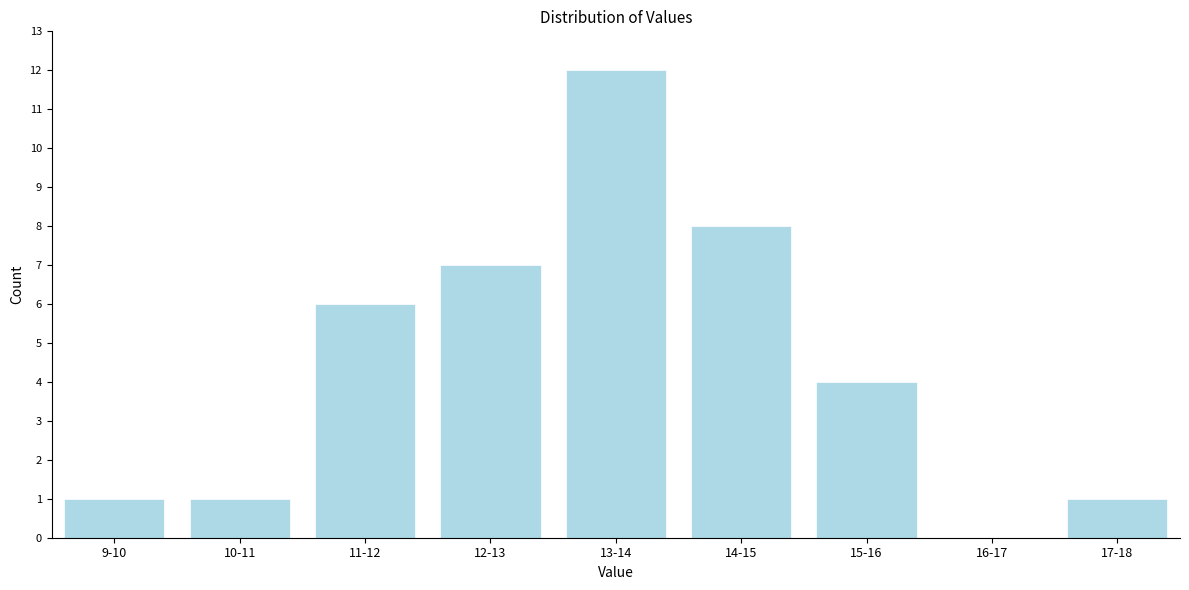

Reading right to left, extract all data points from this chart.

17-18=1	16-17=0	15-16=4	14-15=8	13-14=12	12-13=7	11-12=6	10-11=1	9-10=1